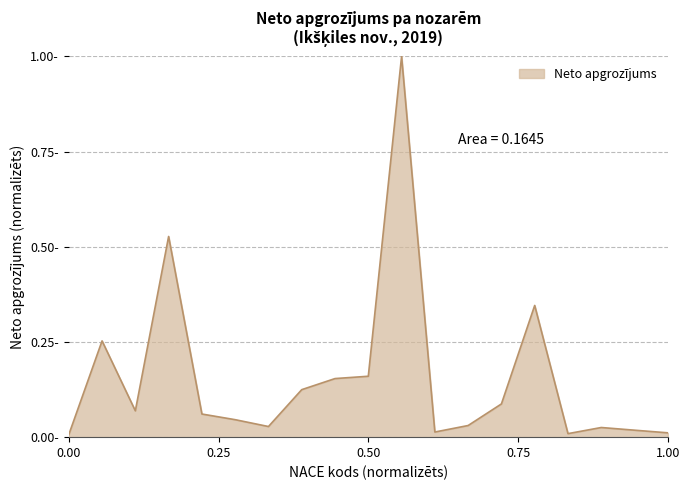

Does the chart display data point markers on the line(s)?

No